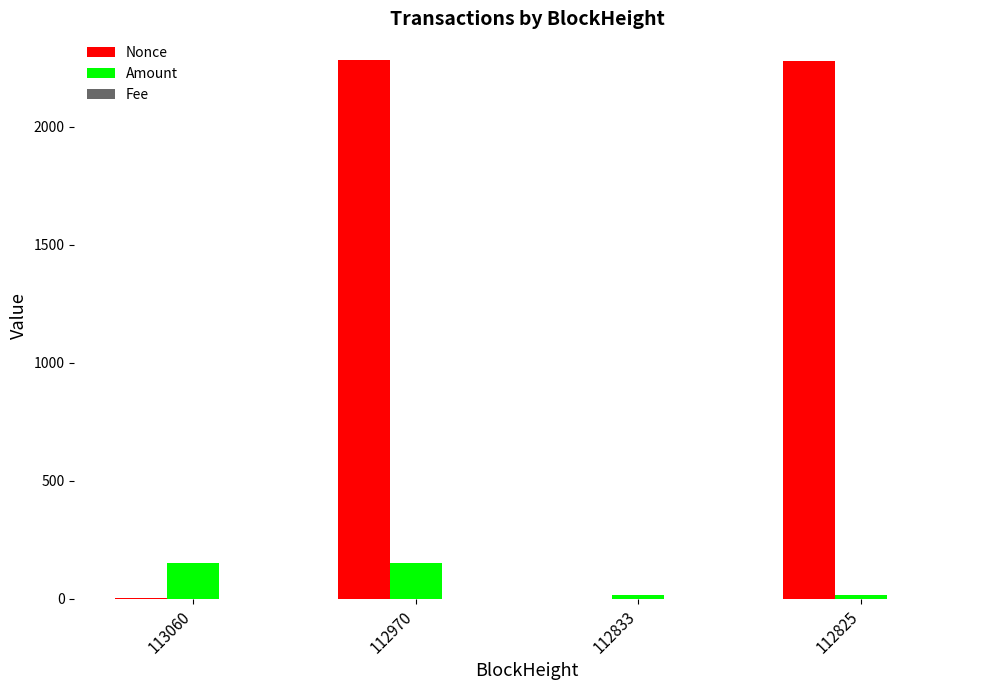

What is the total value across all series at 112825?

2295.2